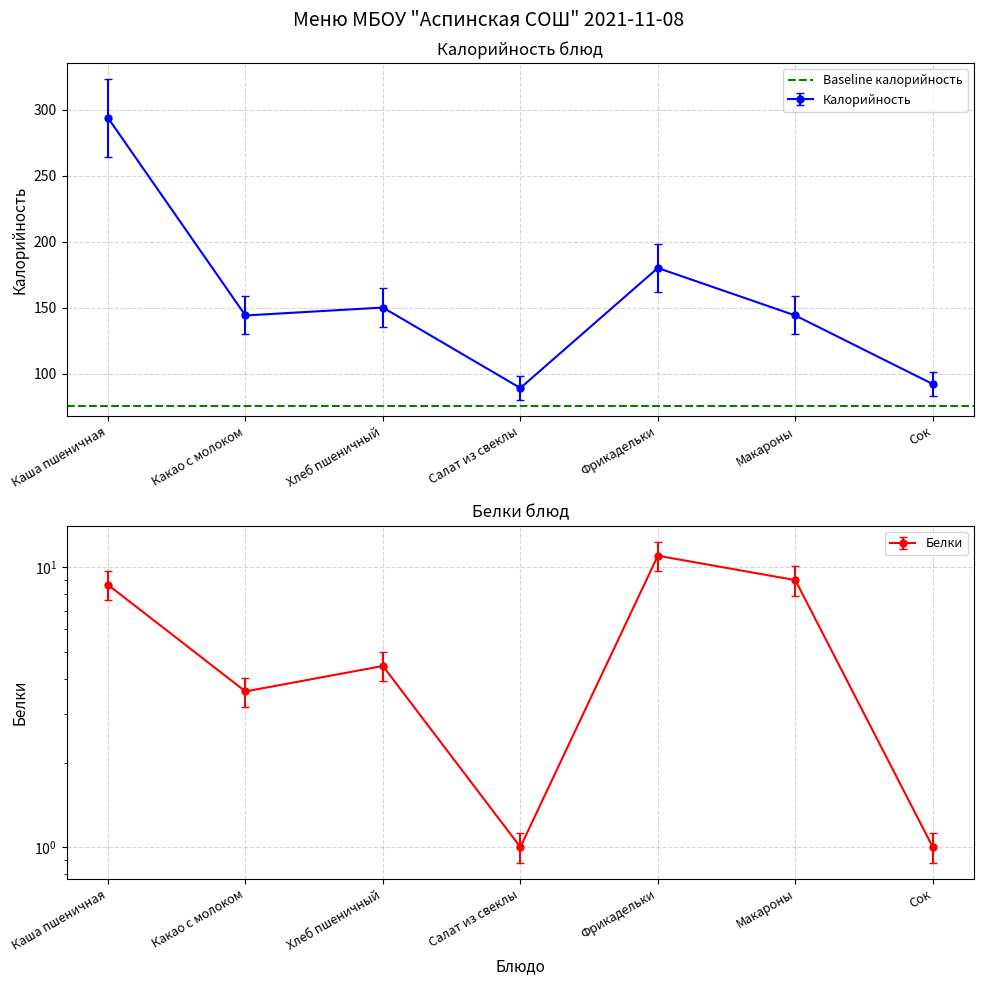

True or false: Белки has a value of 4.9 at Каша пшеничная.

False